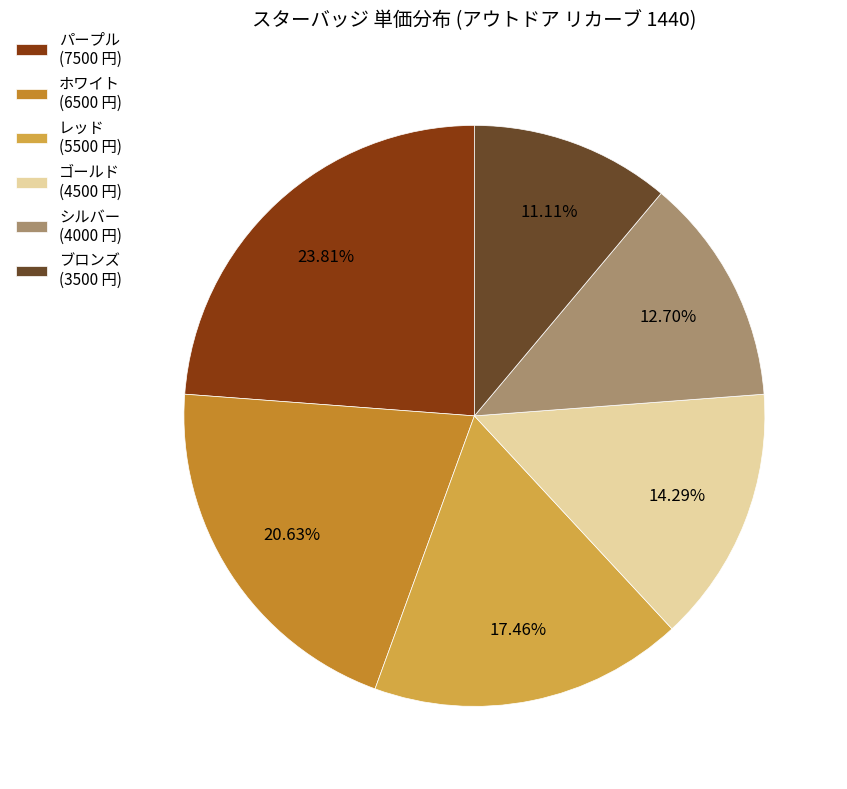

Approximately how many times larger is the value at レッド compared to ゴールド?

1.2